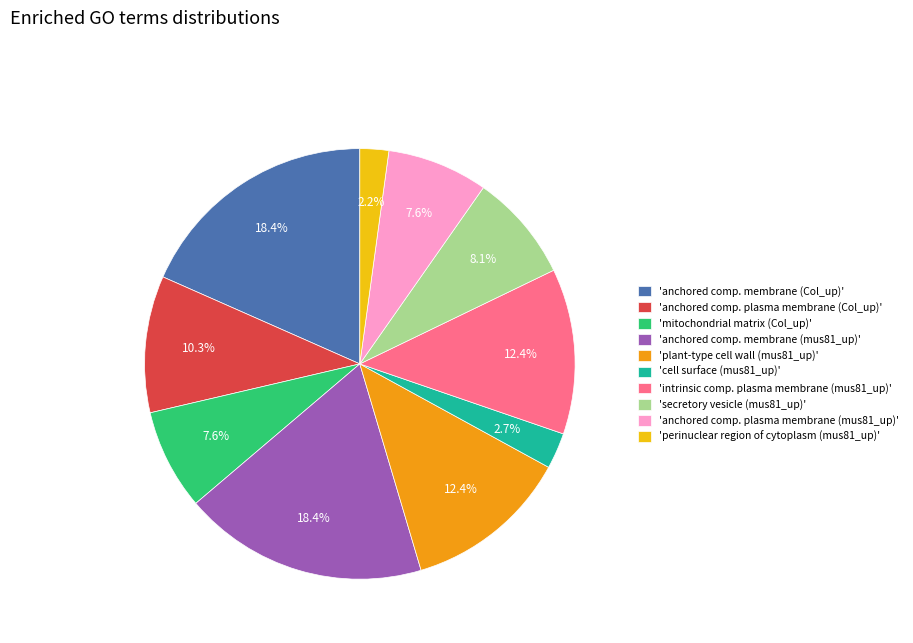

Which slice is the smallest?

'perinuclear region of cytoplasm (mus81_up)'